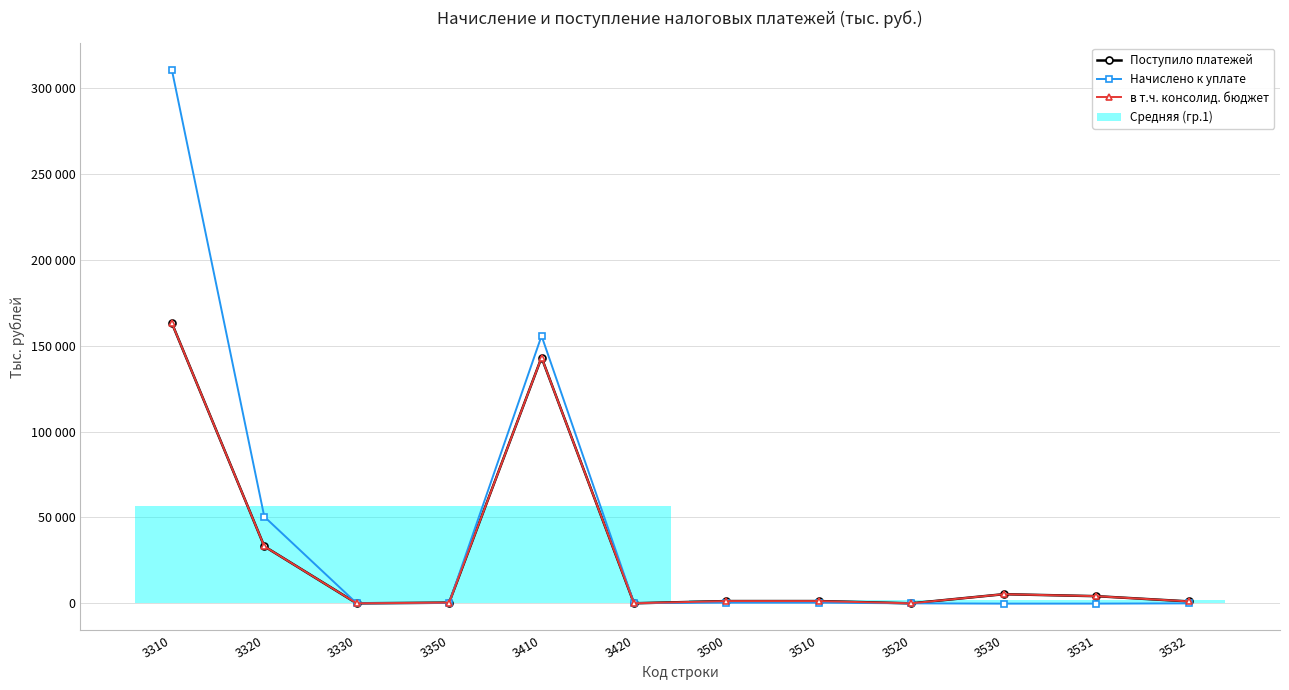

Which series has the largest total across all categories?

Начислено к уплате